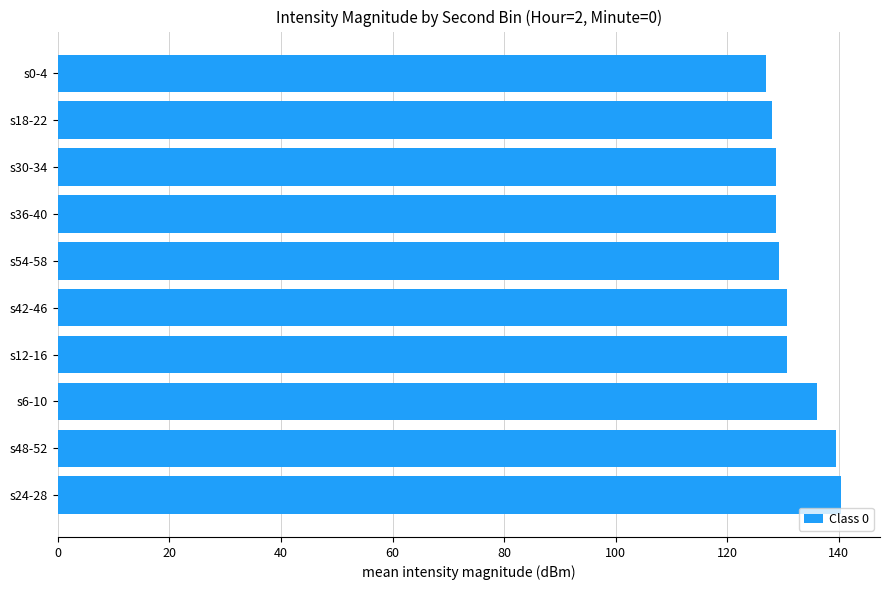

True or false: the data shows 128.0 at s18-22.

True